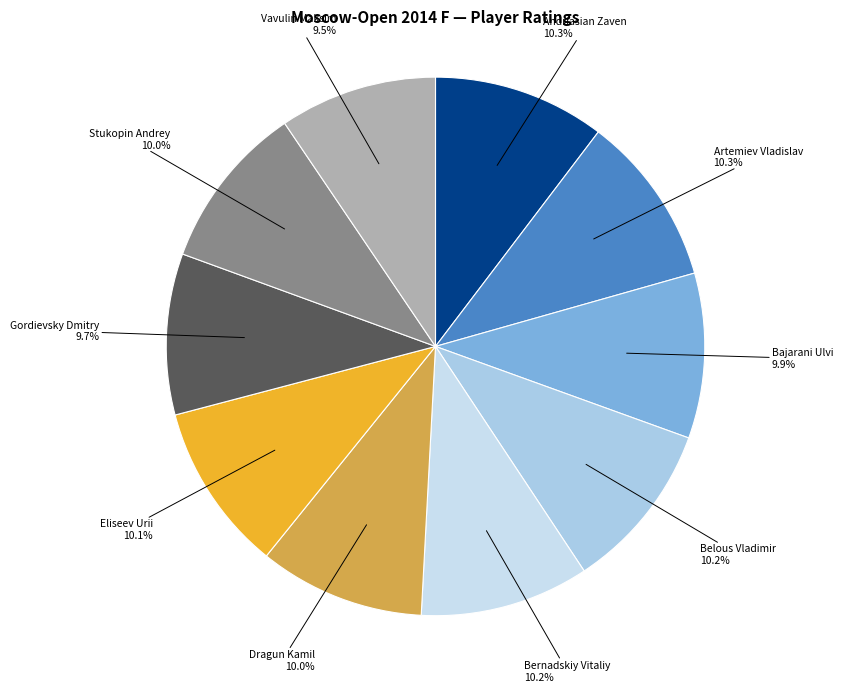

Rank the categories by value from highest to lowest.

Andriasian Zaven (GM), Artemiev Vladislav (IM), Belous Vladimir (GM), Bernadskiy Vitaliy (IM), Eliseev Urii (GM), Dragun Kamil (GM), Stukopin Andrey (IM), Bajarani Ulvi (GM), Gordievsky Dmitry (FM), Vavulin Maksim (IM)